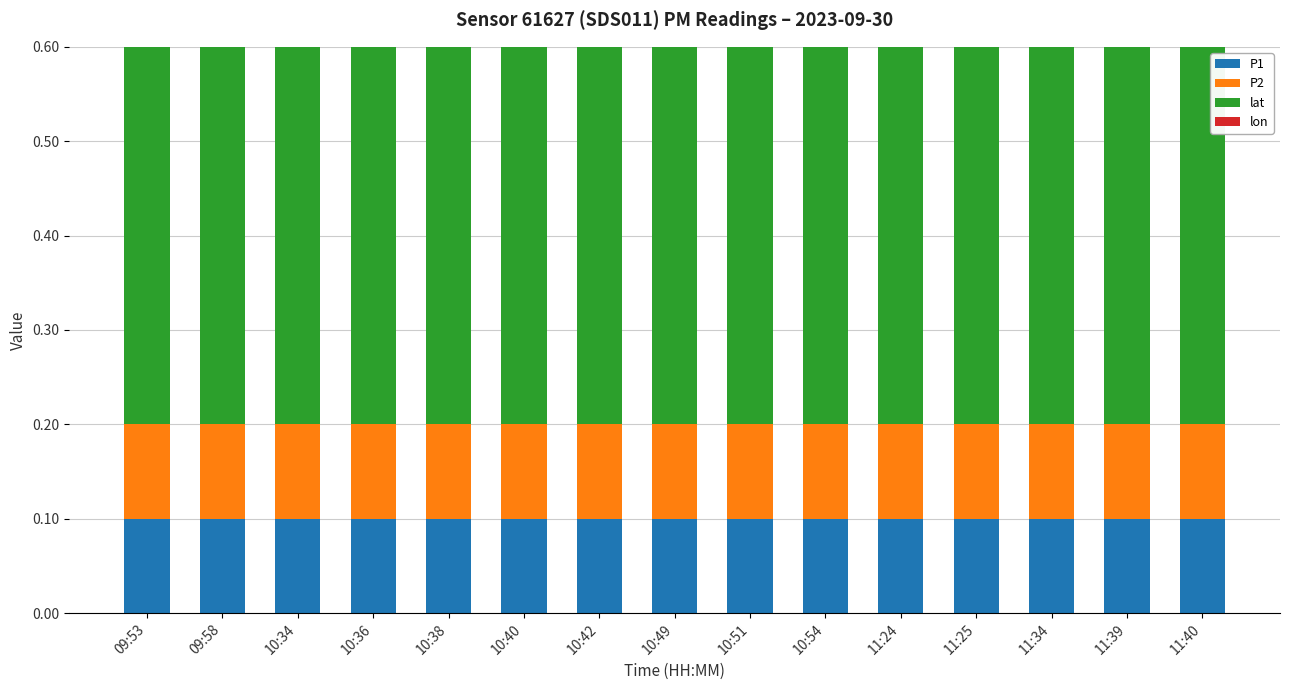

Count the number of categories in the chart.

15